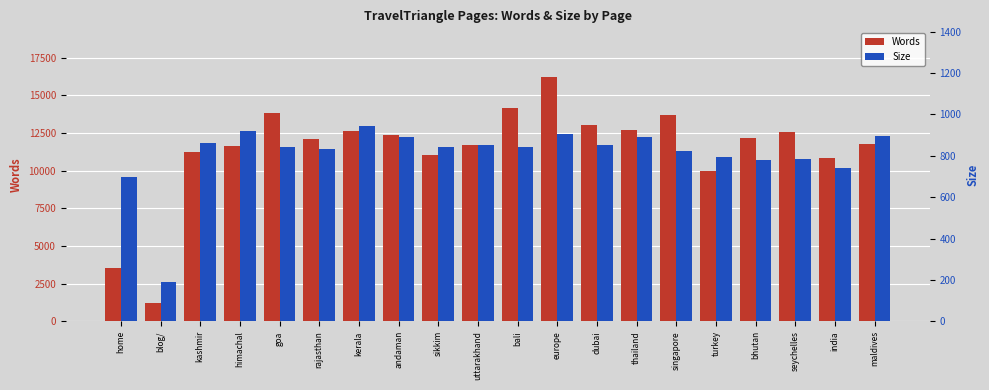

The value of Size at blog/ is 191. True or false?

True